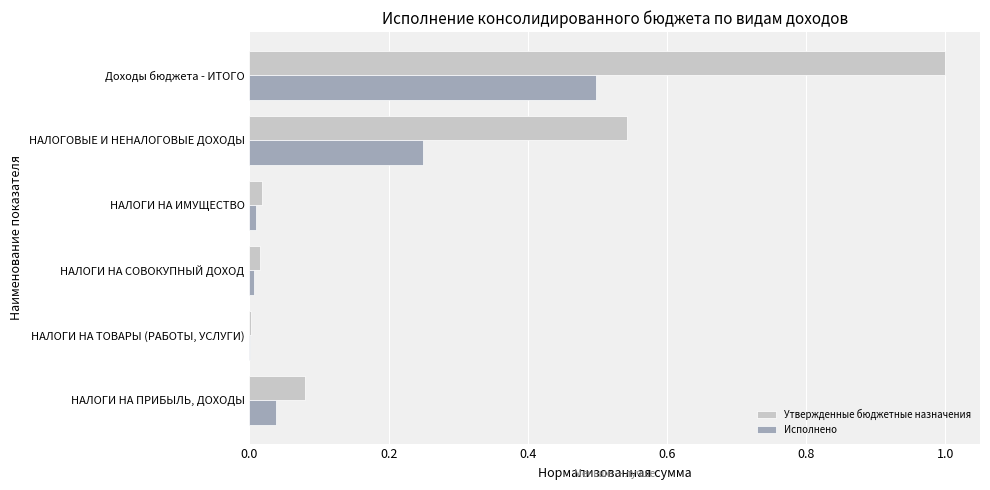

What is the total value across all series at НАЛОГОВЫЕ И НЕНАЛОГОВЫЕ ДОХОДЫ?

0.8